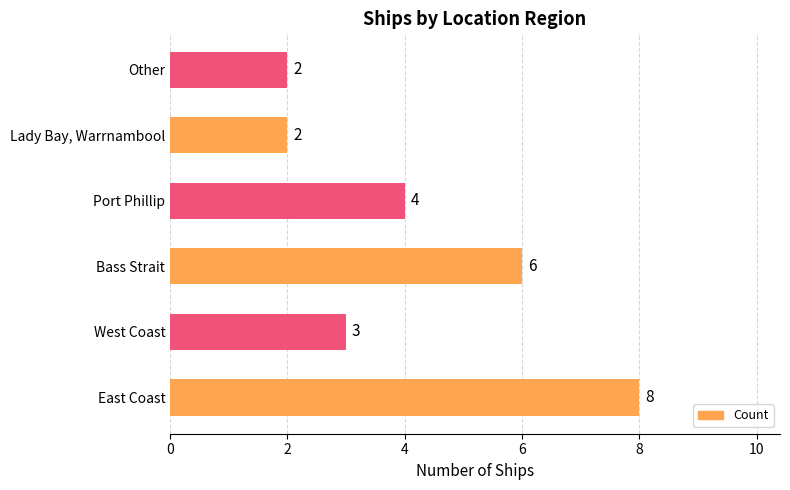

What is the maximum value shown in the chart?

8